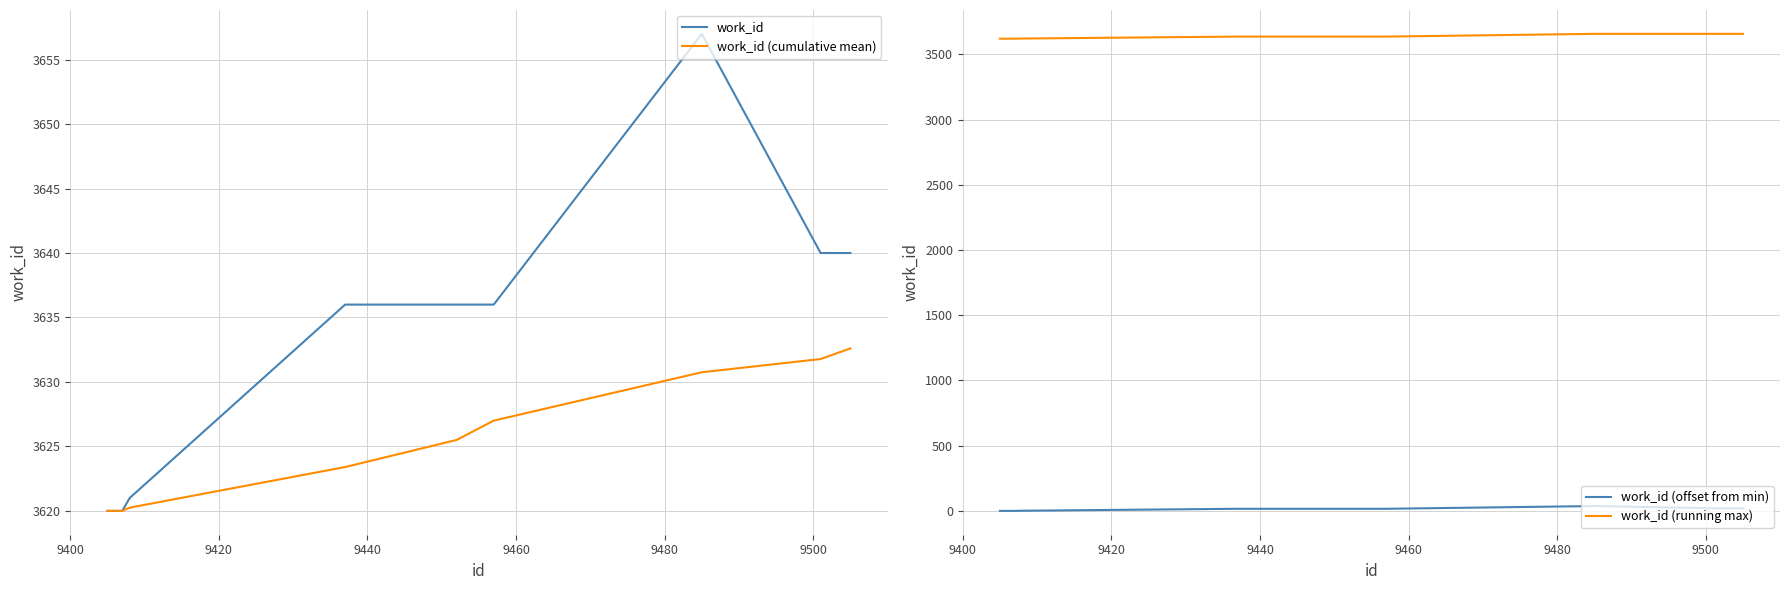

True or false: work_id (offset from min) and work_id intersect in this chart.

False